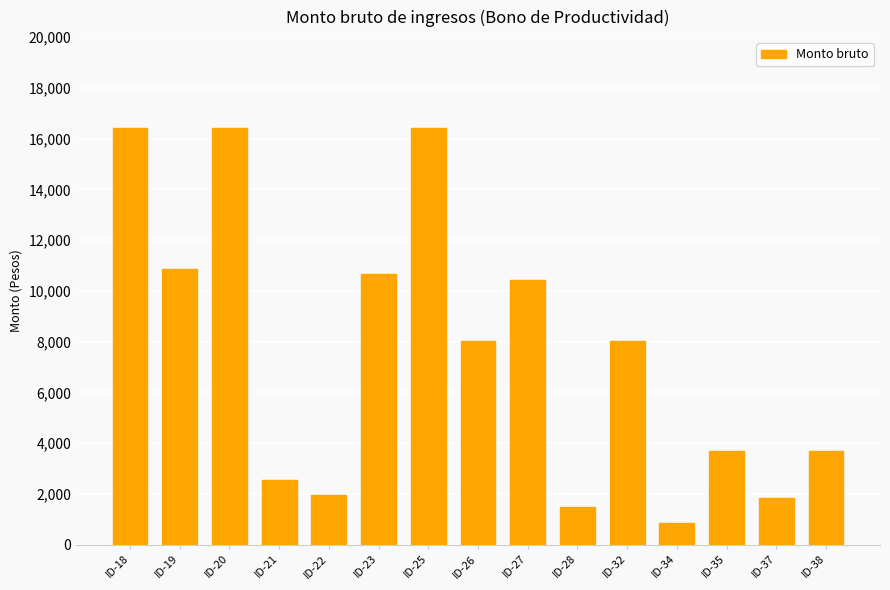

What is the approximate value at ID-23?

10648.4